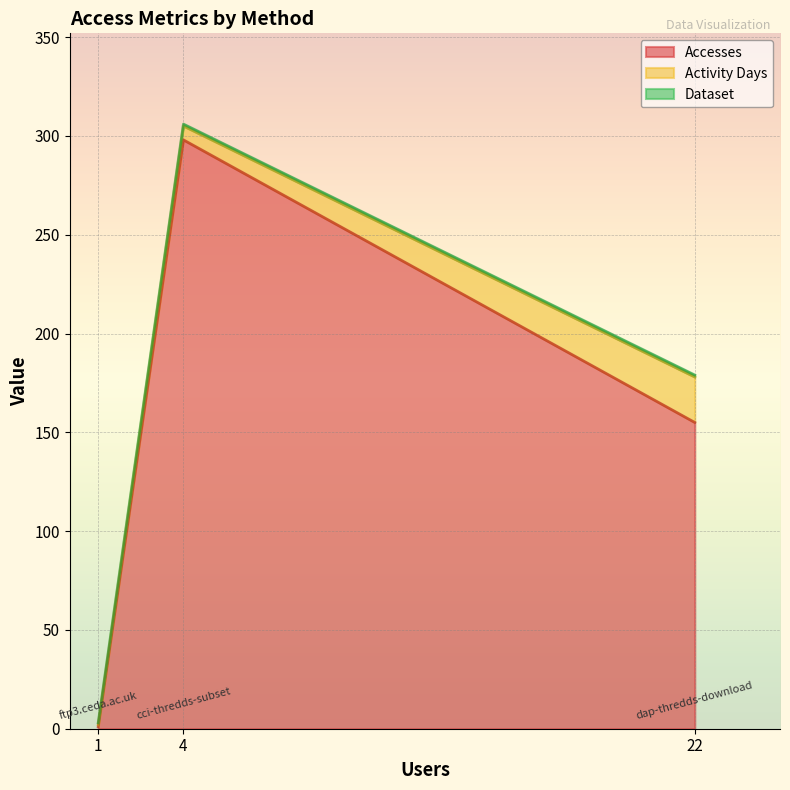

Rank the series by their maximum value, from lowest to highest.

Dataset, Activity Days, Accesses